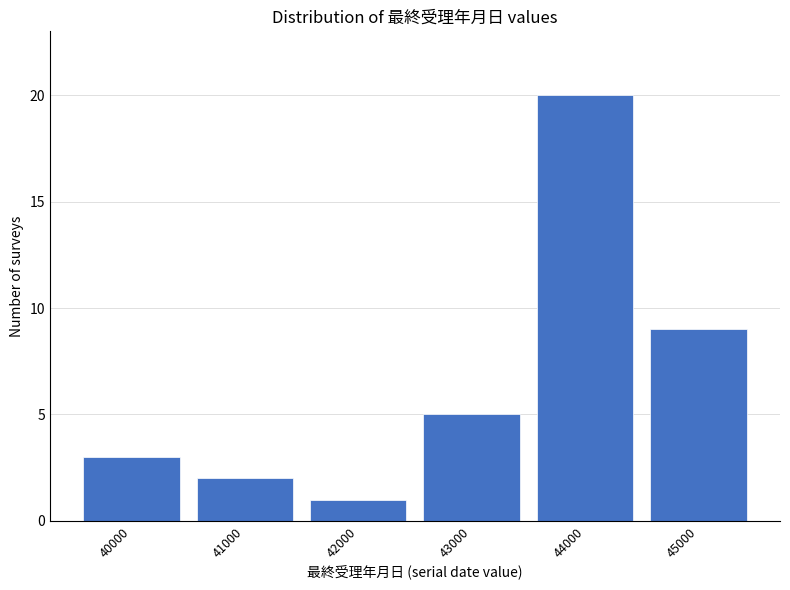

Reading left to right, extract all data points from this chart.

3	2	1	5	20	9